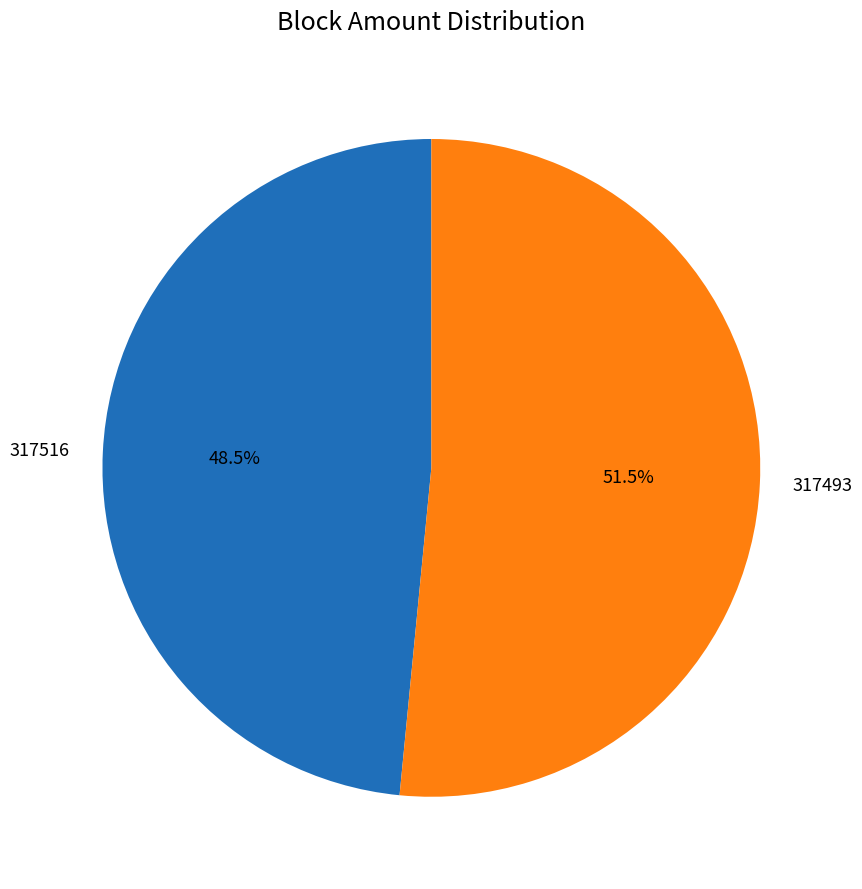

Which category has the biggest portion of the pie?

317493